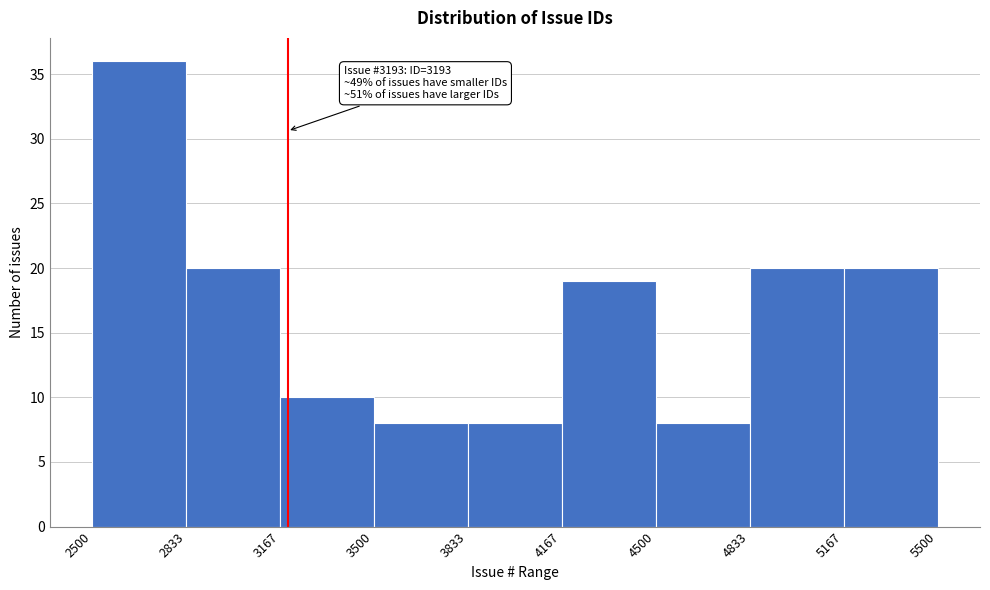

Over which range of the x-axis is the bar tallest?

2500 to 2833